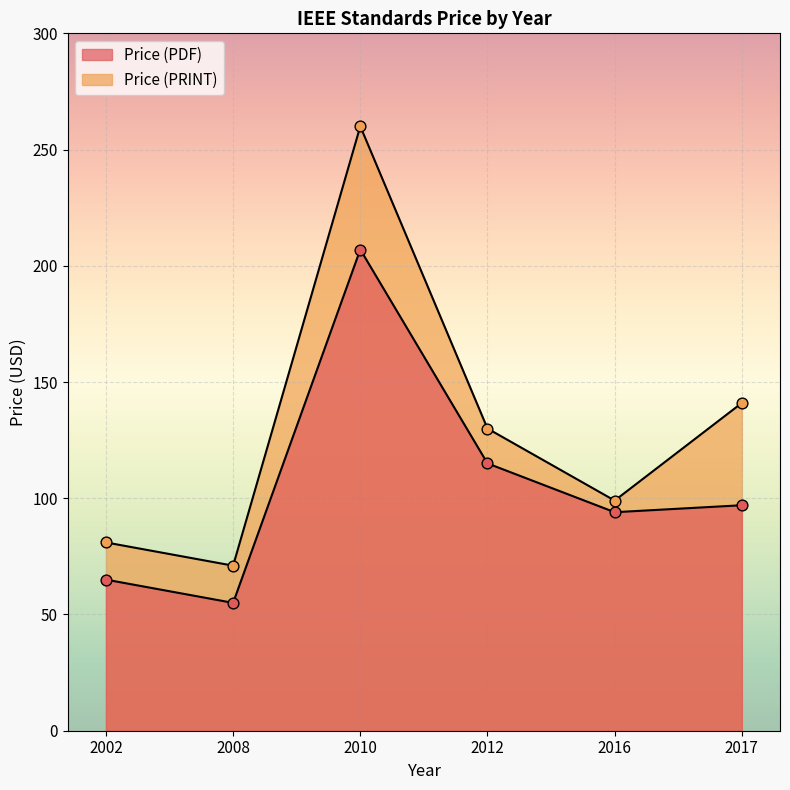

What is the total value across all series at 2008?

126